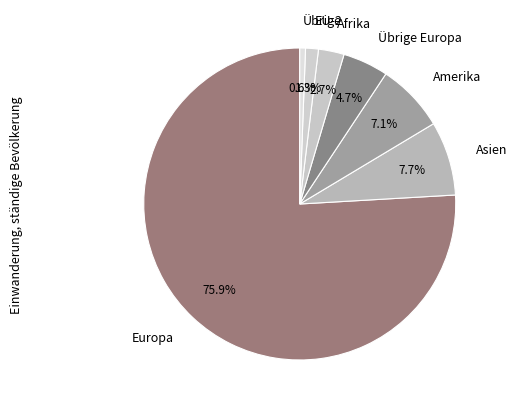

To the nearest percent, what is the combined percentage of Europa and Amerika?

83%